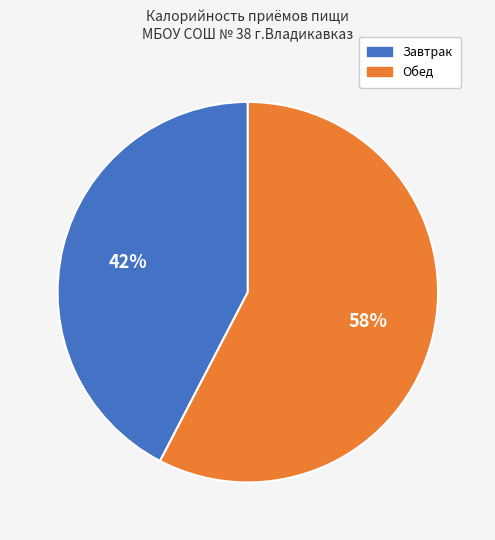

Count the number of slices in the pie.

2